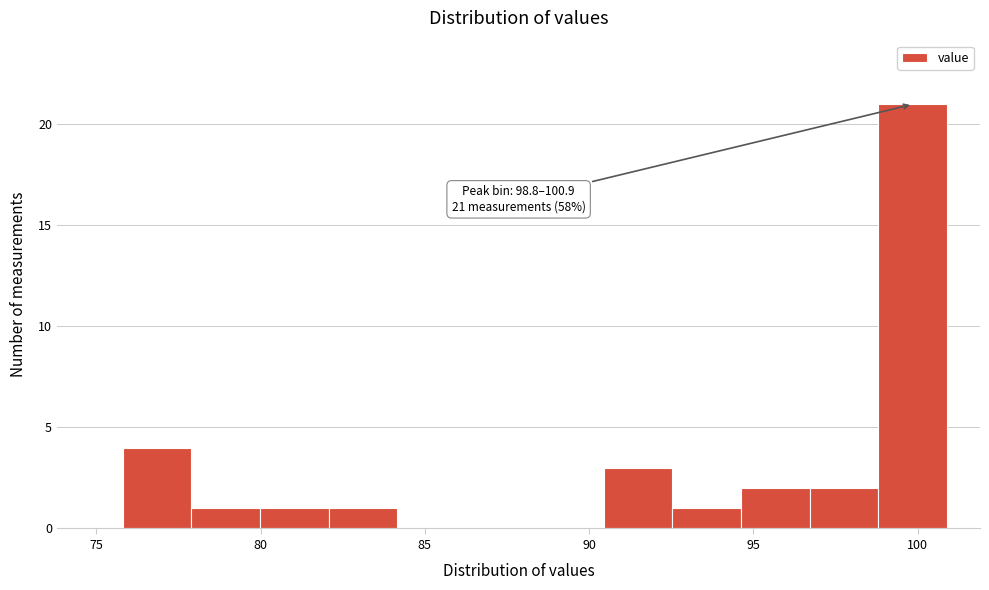

Which range on the x-axis has the tallest bar?

99.0 to 101.0